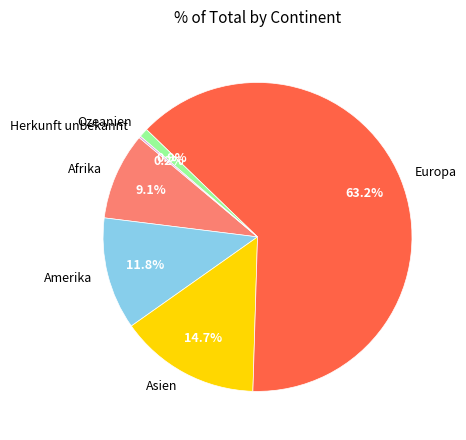

Which category has the biggest portion of the pie?

Europa